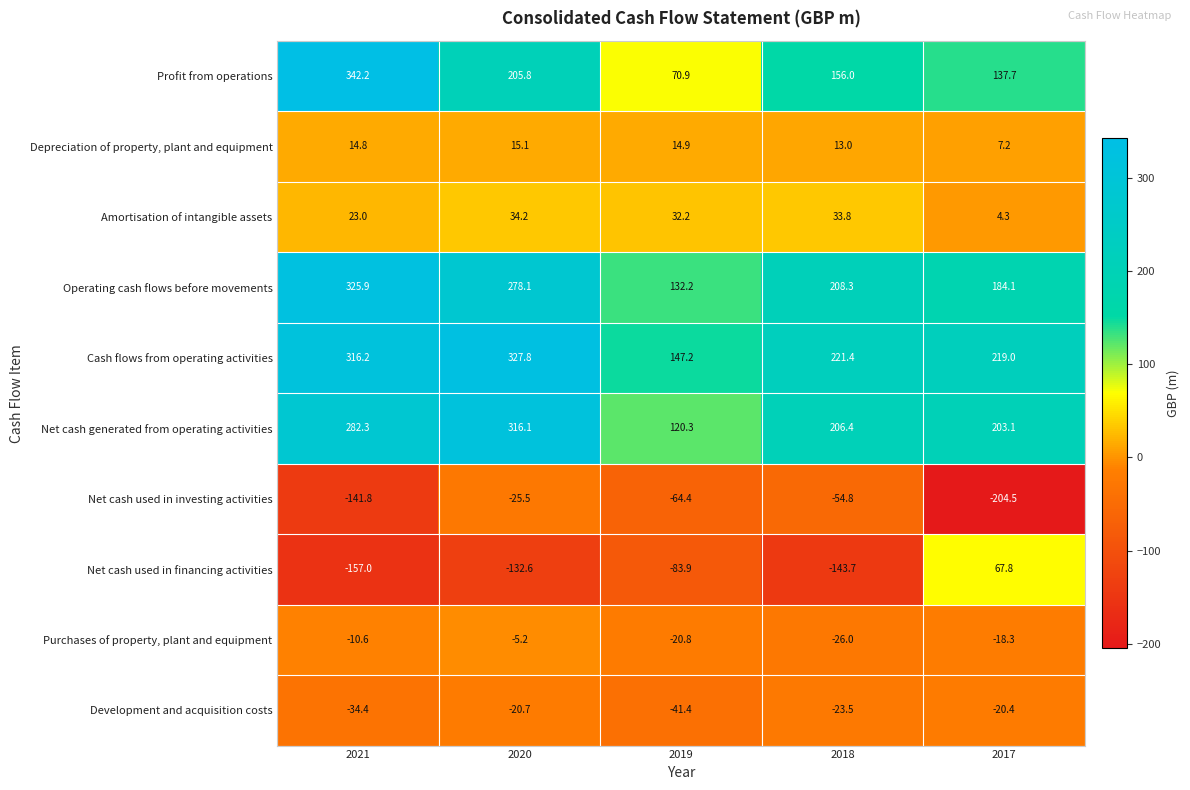

What is the smallest value displayed?

-204.5